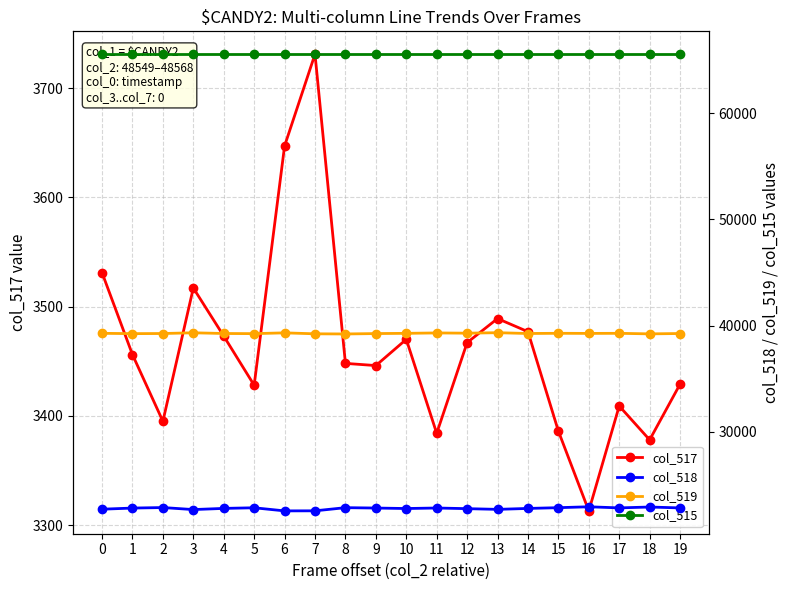

Is this an area chart (filled region under the line)?

No